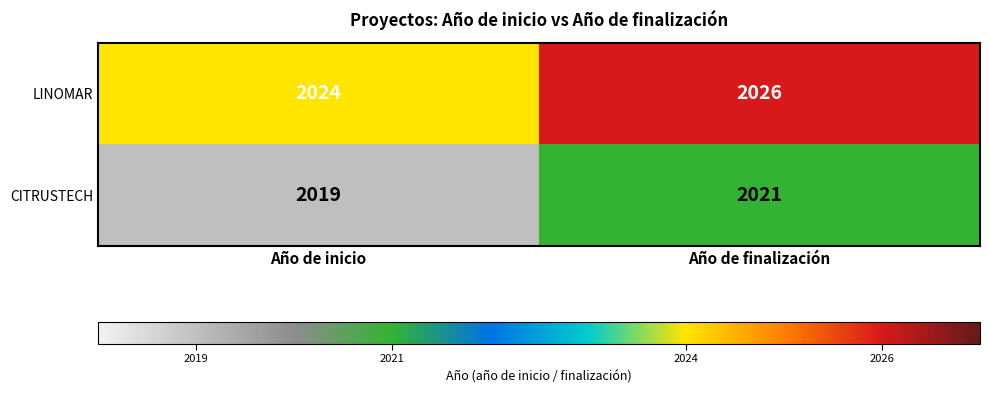

What is the approximate value of CITRUSTECH at Año de inicio?

2019